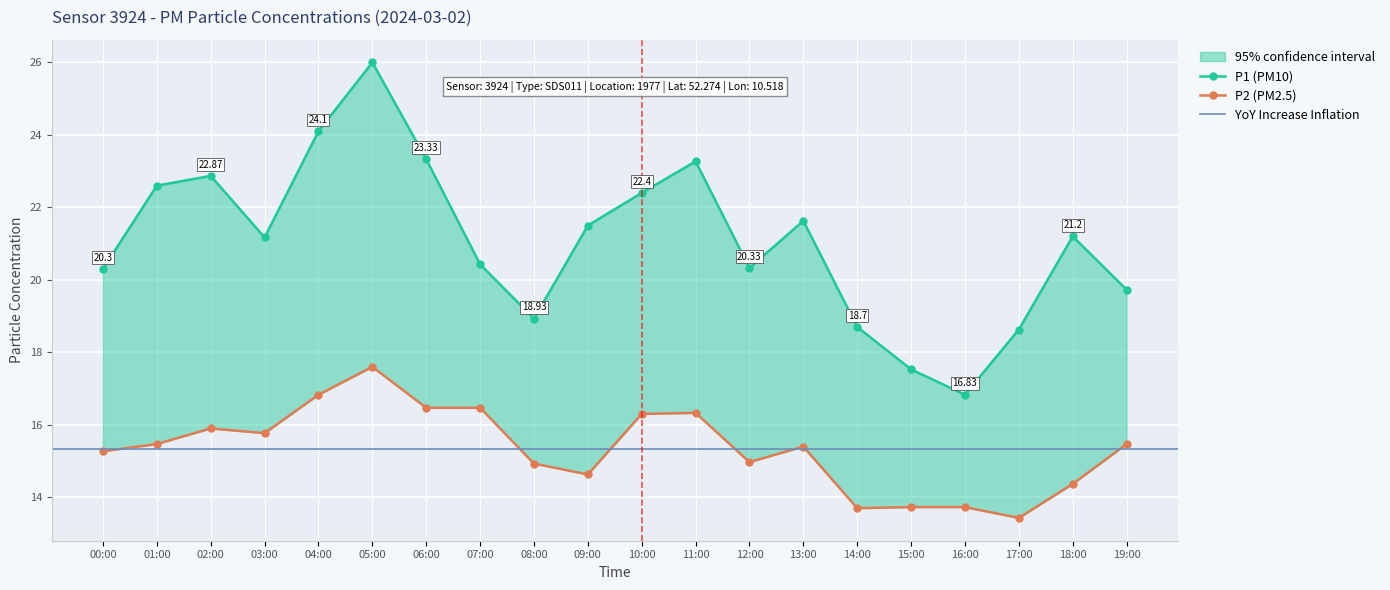

At how many categories does at least one series exceed 21?

11